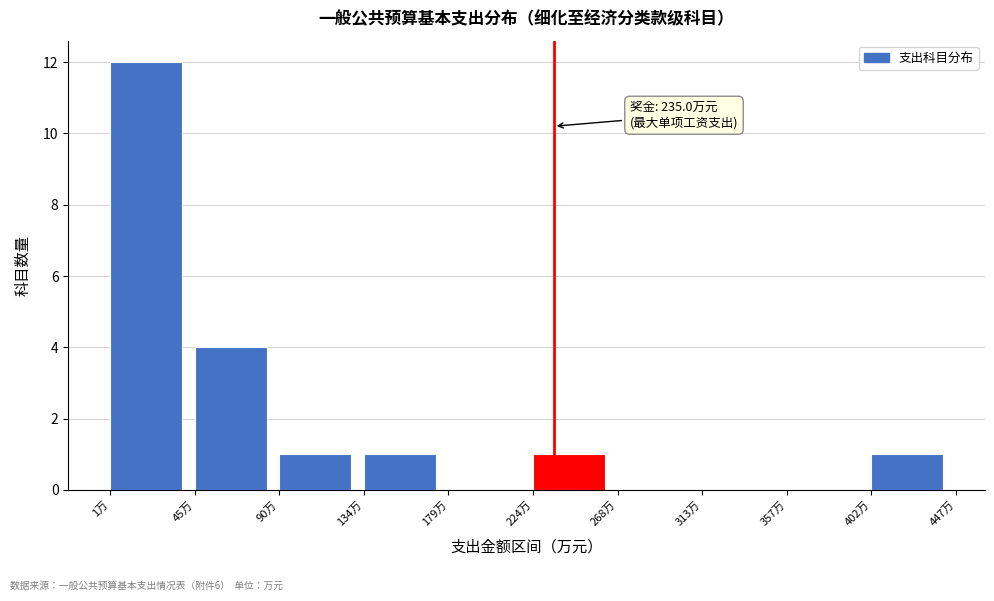

Which range on the x-axis has the tallest bar?

0 to 45